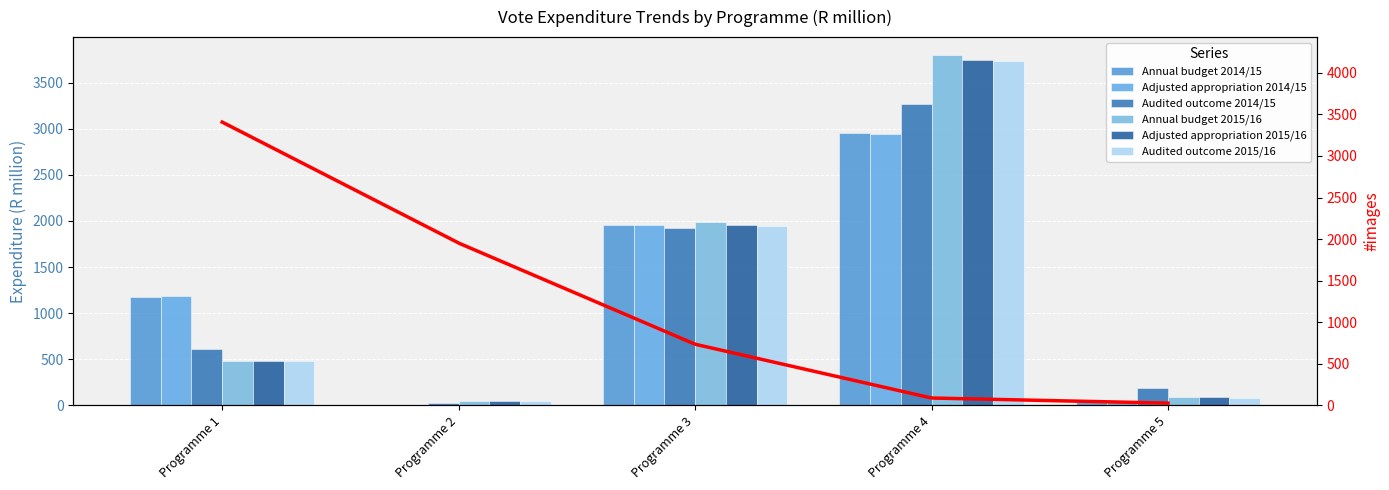

Rank the series at Programme 5 from highest to lowest value.

Audited outcome 2014/15, Adjusted appropriation 2015/16, Annual budget 2015/16, Audited outcome 2015/16, Annual budget 2014/15, Adjusted appropriation 2014/15